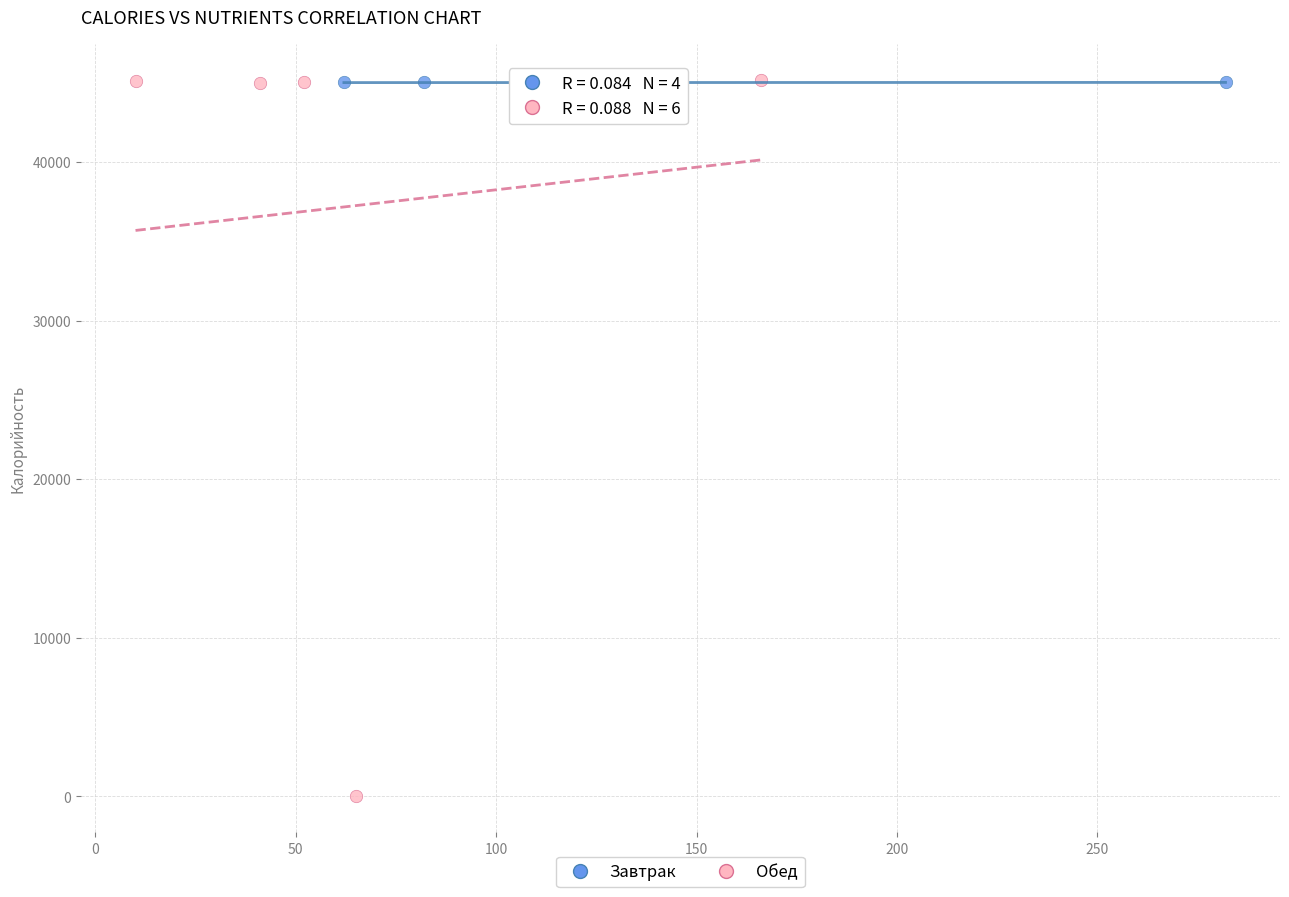

Which series reaches the minimum Y coordinate?

Обед